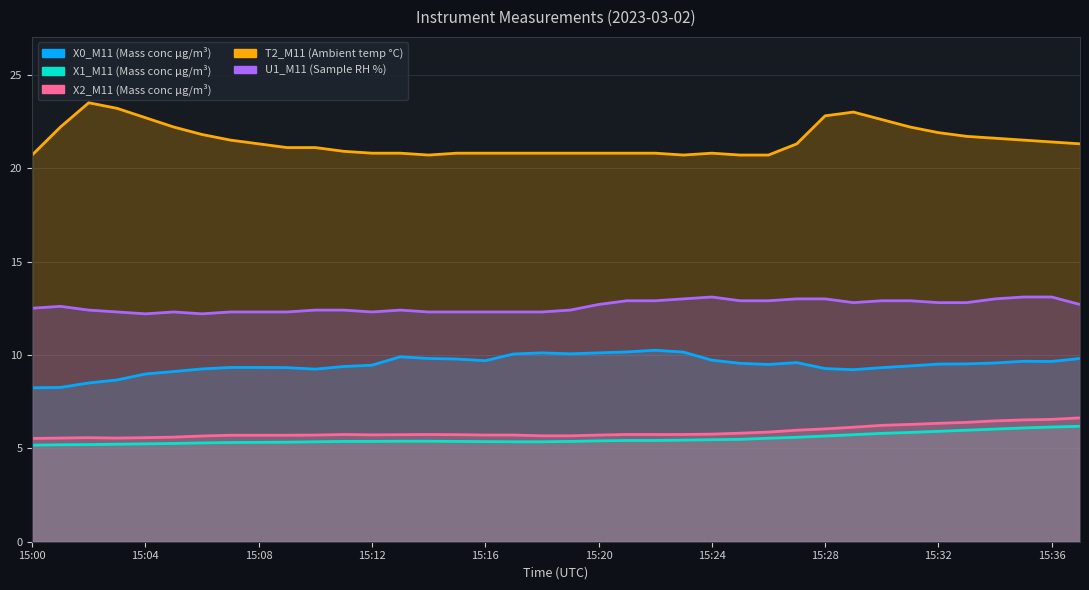

The value of X2_M11 (Mass conc μg/m³) at 15:25 is 9.3. True or false?

False